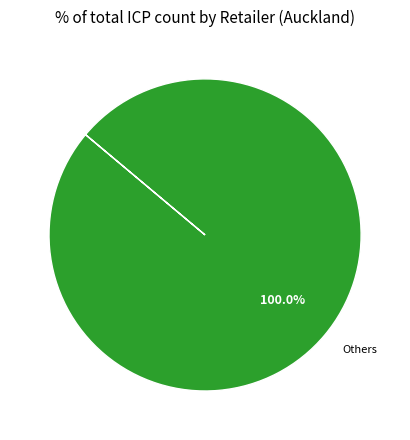

What is the majority slice?

Others